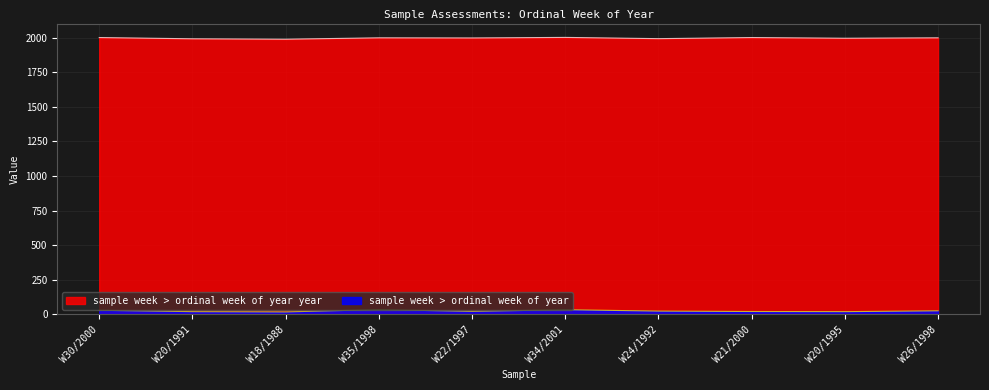

Which series has the largest range (max minus min)?

sample week > ordinal week of year